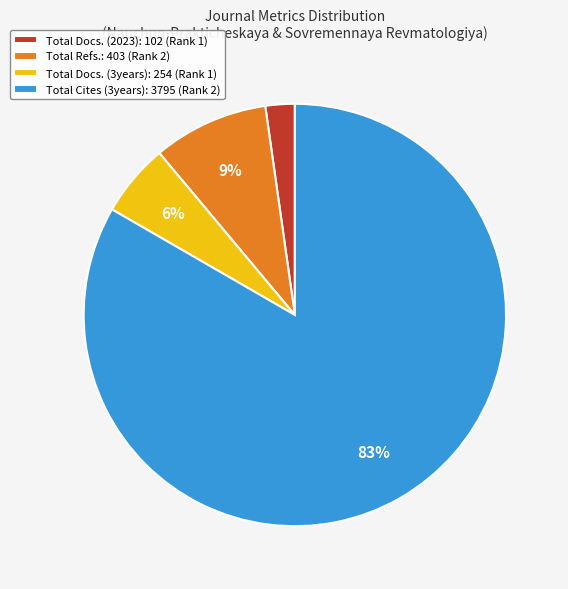

Between Total Docs. (3years): 254 (Rank 1) and Total Docs. (2023): 102 (Rank 1), which is larger?

Total Docs. (3years): 254 (Rank 1)